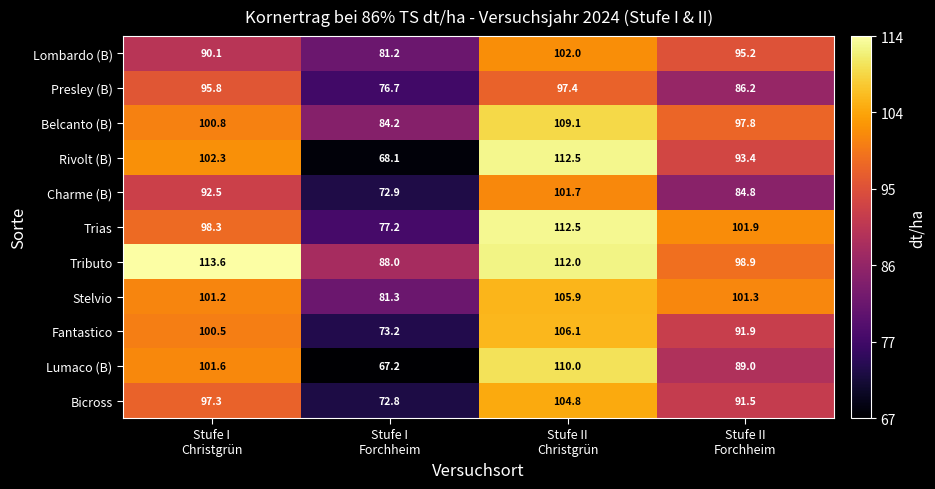

Which series changed the most between Stufe I
Christgrün and Stufe II
Christgrün?

Trias